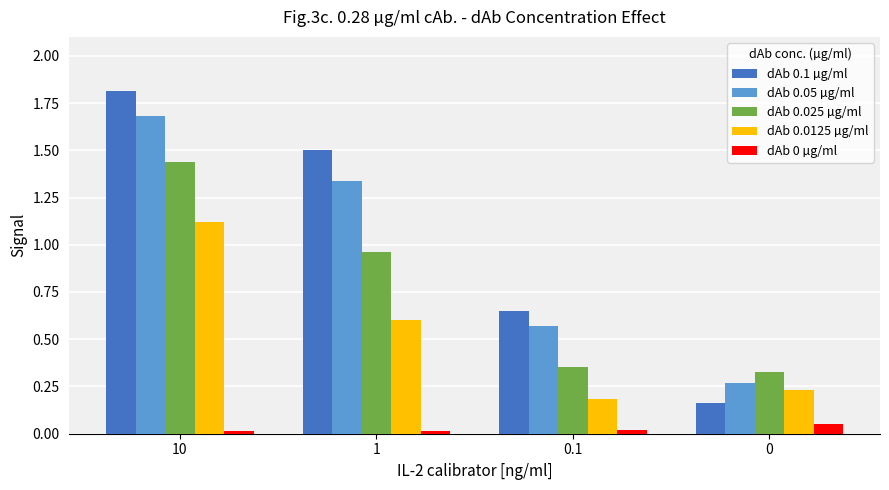

What is the label of the 1st bar from the left?

10